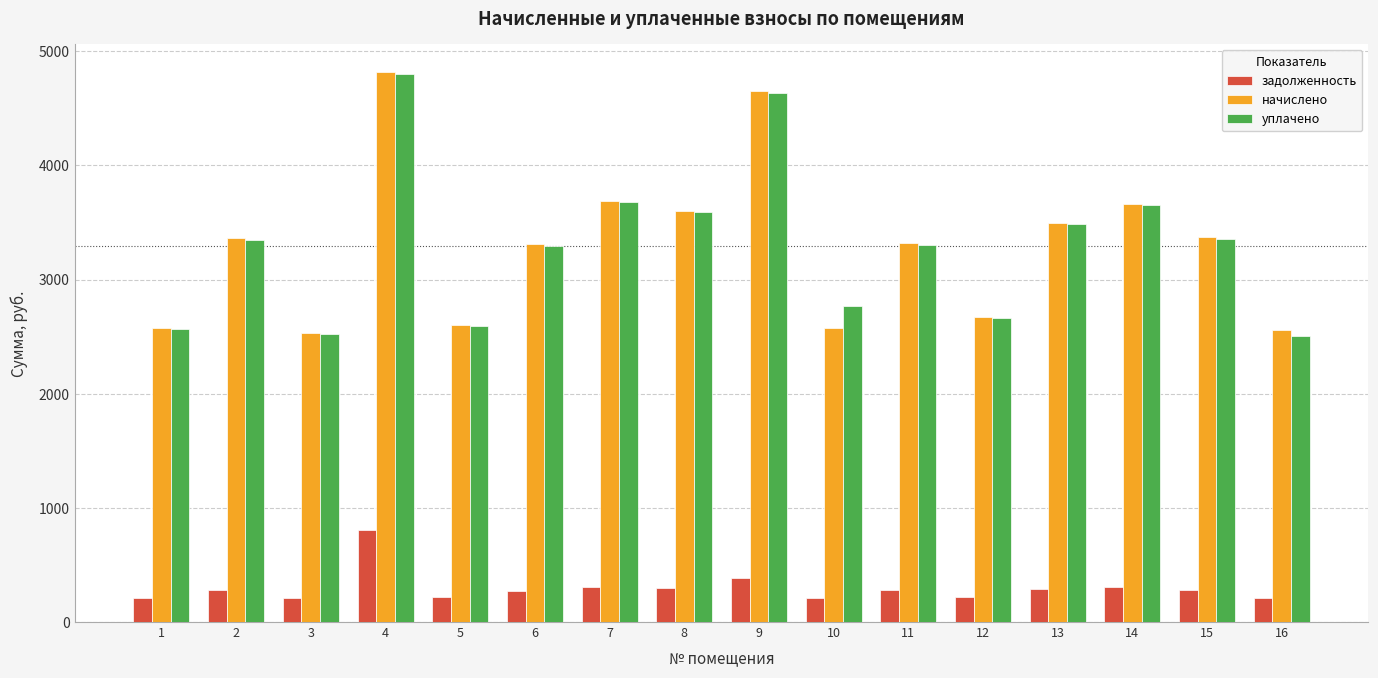

What is the sum of all задолженность values?

4801.3